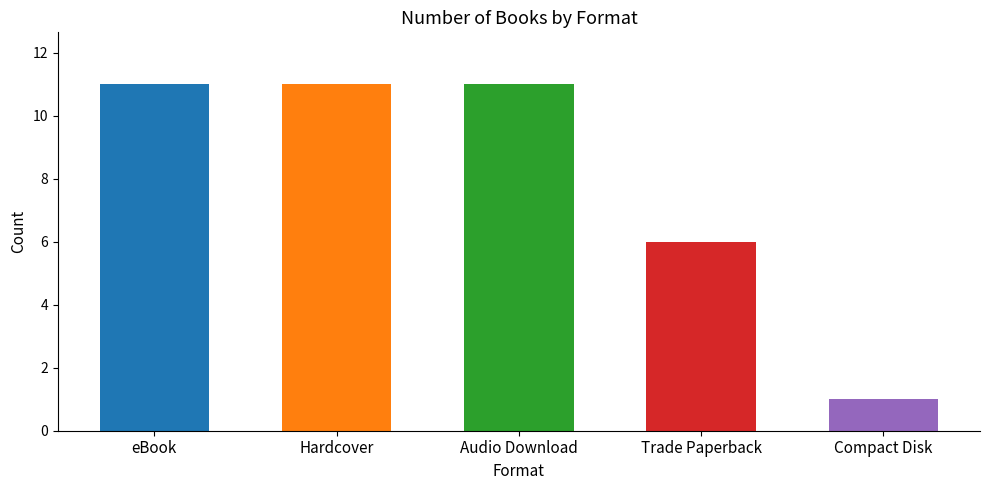

How many categories are shown in the chart?

5